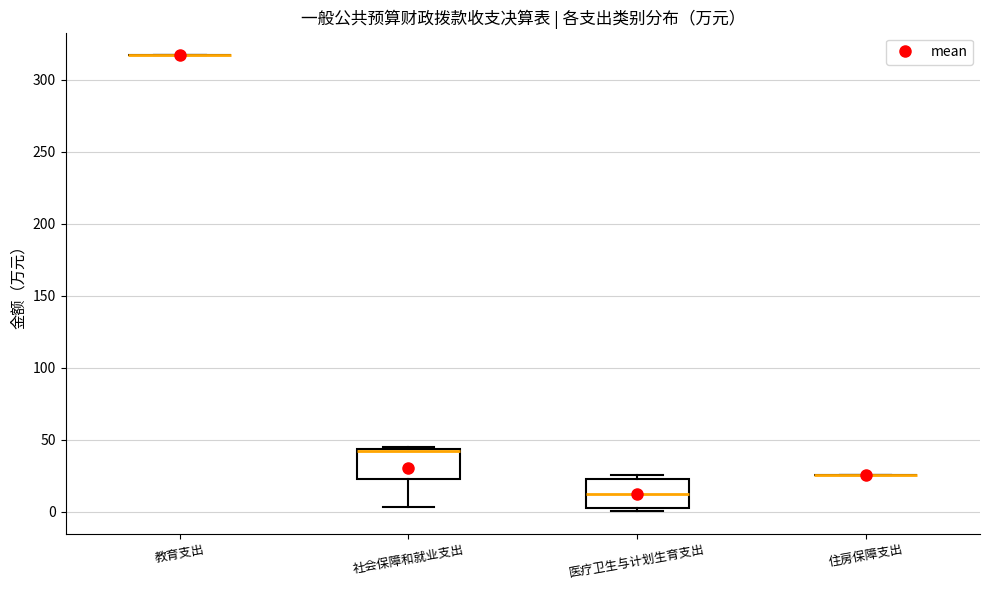

Reading left to right, transcribe this box plot: for each box, give where its median line is, the range the box spans, and where its two whiskers end, as read against the y-axis. The values are not printed on the chart, so give them approximately, as read against the axis.

教育支出: box collapsed to a line at 315, whiskers 315 to 315
社会保障和就业支出: median 40, box 25 to 45, whiskers 5 to 45 (just above the box's upper edge)
医疗卫生与计划生育支出: median 10, box 5 to 20, whiskers 0 to 25
住房保障支出: box collapsed to a line at 25, whiskers 25 to 25